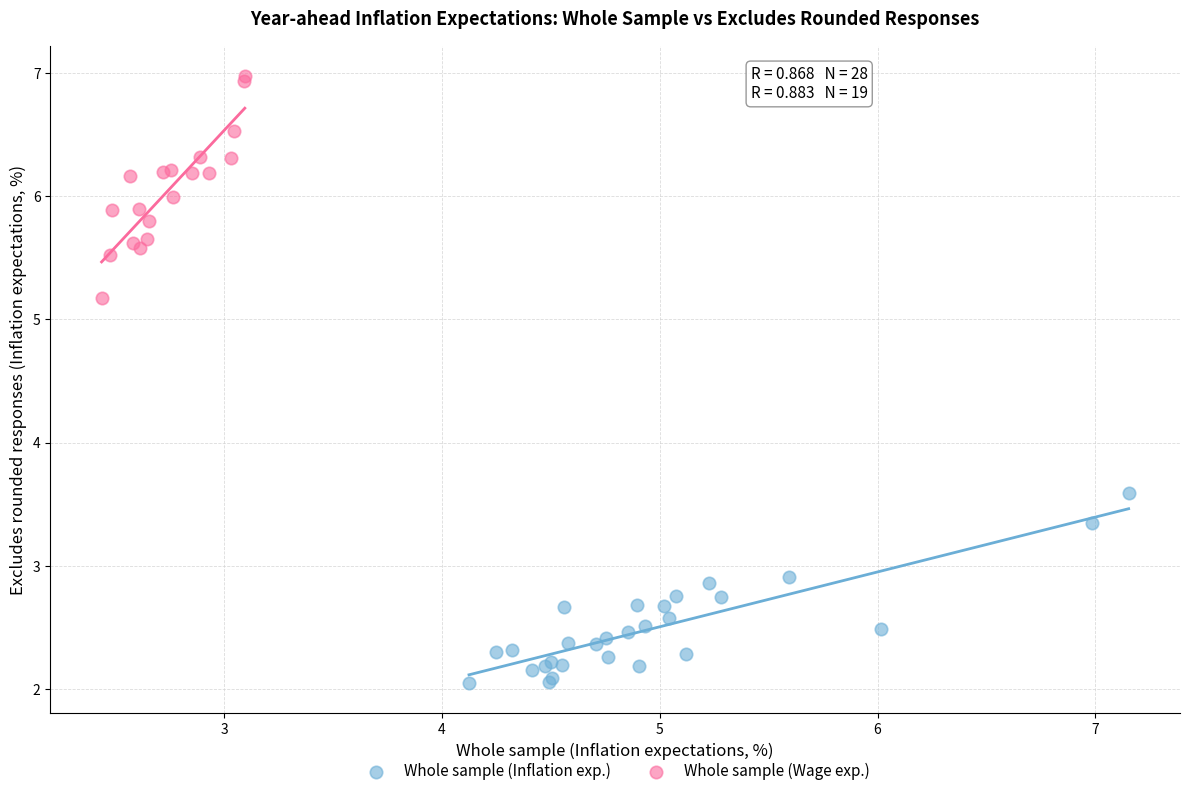

Which series reaches the minimum Y coordinate?

Whole sample (Inflation exp.)